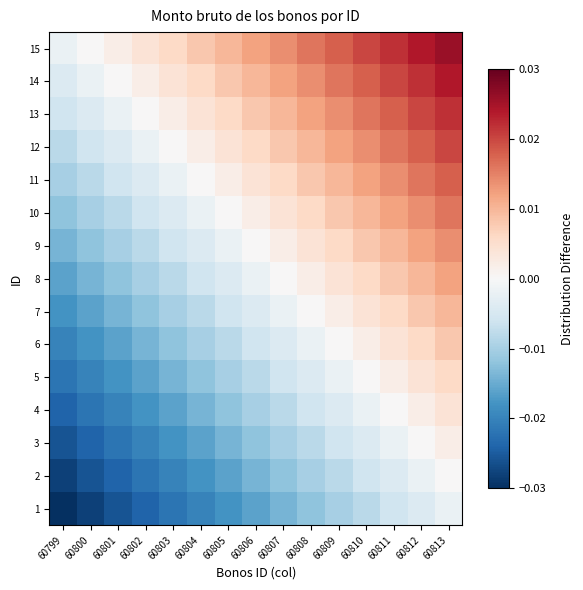

Between 60807 and 60810, which is larger?

60810